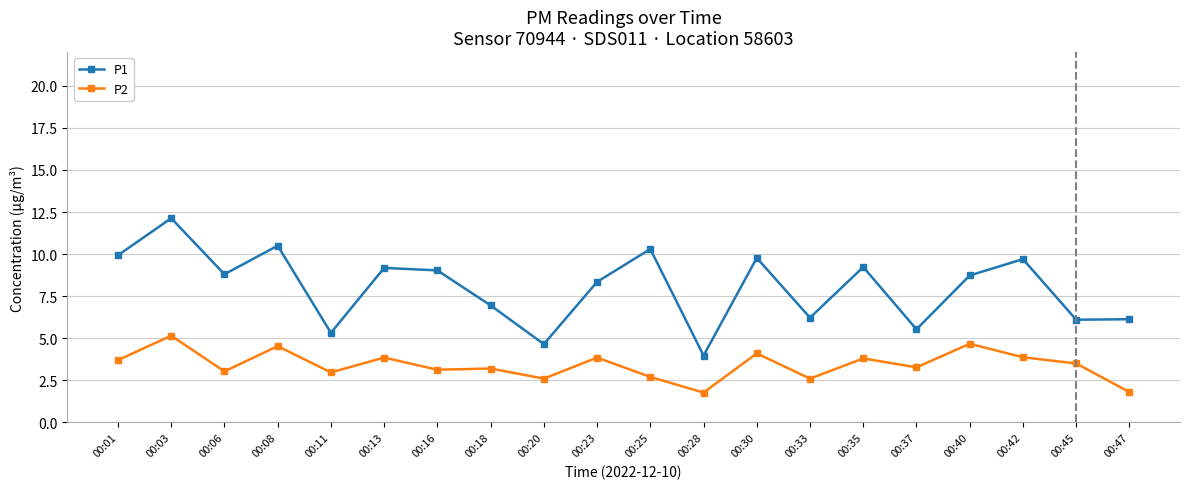

What is the difference between the maximum and minimum values in the P2 series?

3.4